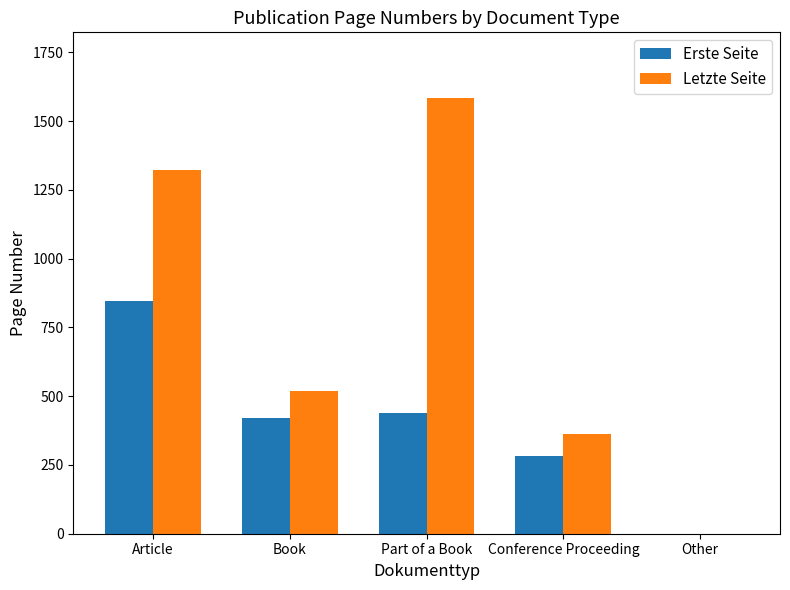

What is the sum of all Erste Seite values?

1990